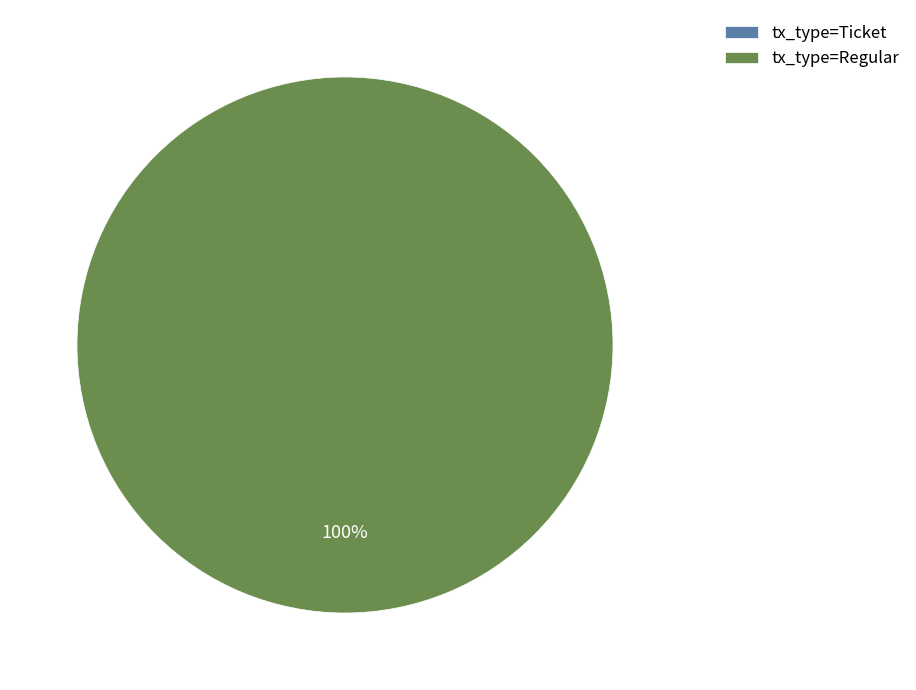

Which category has the smallest portion of the pie?

tx_type=Ticket